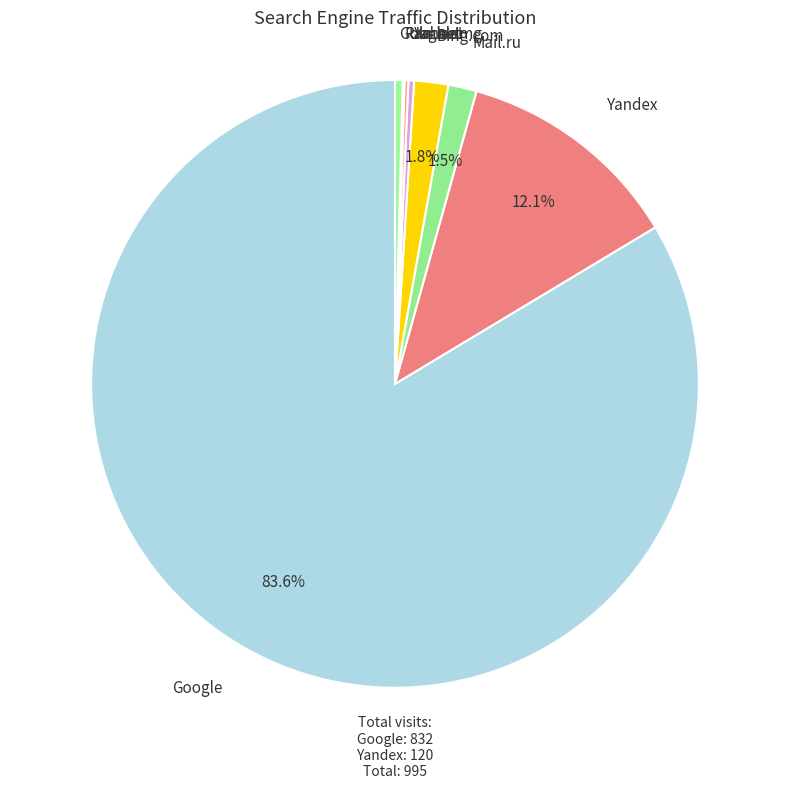

How many segments does this pie chart have?

8